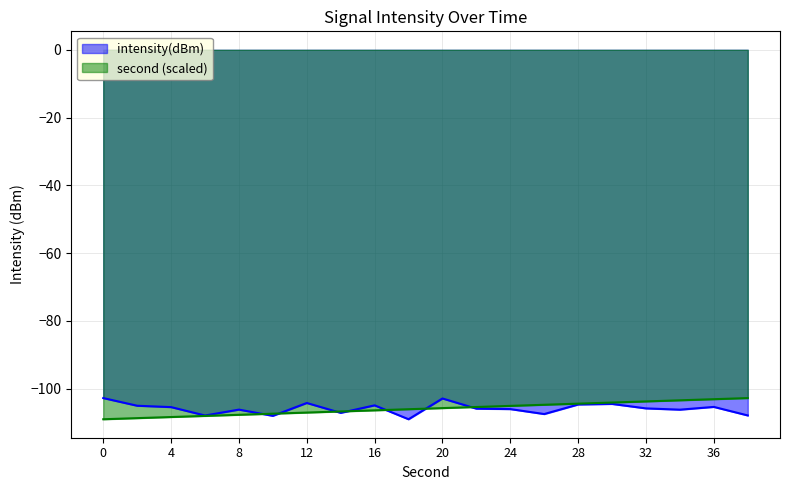

Reading left to right, transcribe all the data shown in this chart.

intensity(dBm): -102.8	-105.0	-105.4	-107.9	-106.2	-108.0	-104.2	-107.1	-104.9	-109.0	-102.9	-105.9	-106.0	-107.5	-104.7	-104.5	-105.8	-106.2	-105.4	-107.9
second: -109.0	-108.7	-108.4	-108.0	-107.7	-107.4	-107.0	-106.7	-106.4	-106.0	-105.7	-105.4	-105.1	-104.7	-104.4	-104.1	-103.7	-103.4	-103.1	-102.8